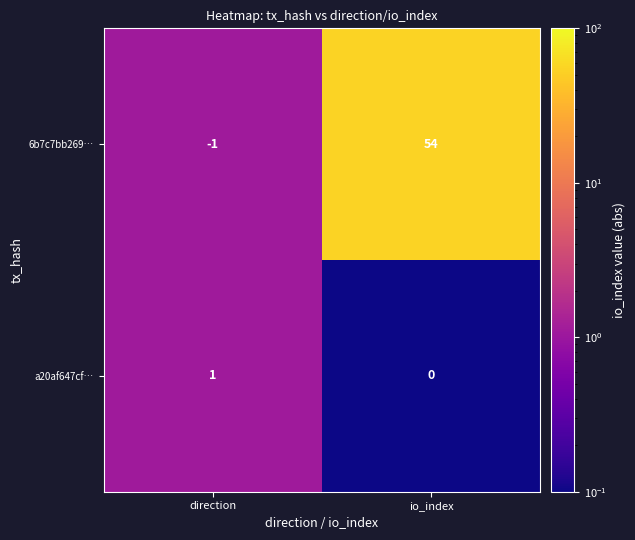

At how many categories does at least one series exceed 28?

1